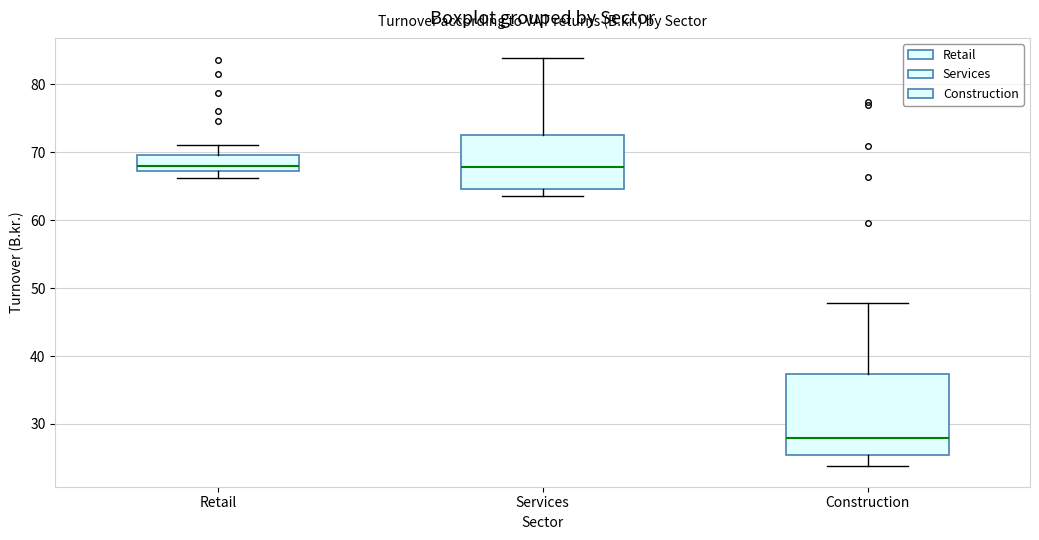

Which box is the tallest, from its lower edge to its upper edge?

Construction